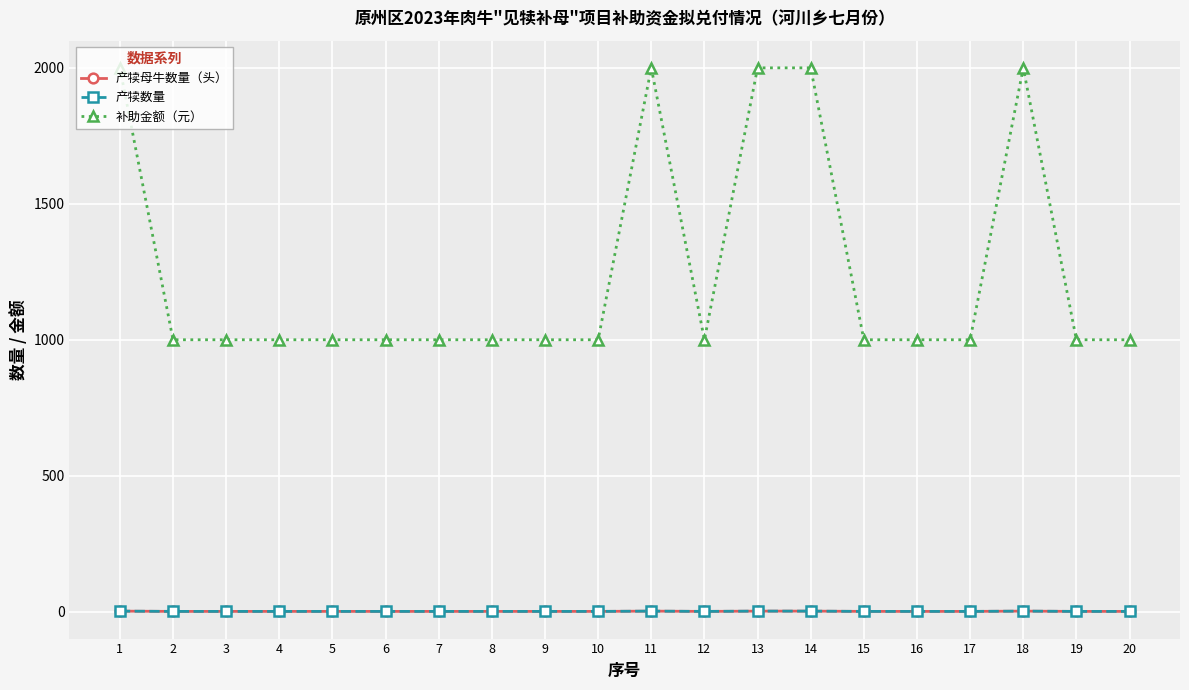

At which category does 产犊母牛数量（头） reach its first local valley?

12